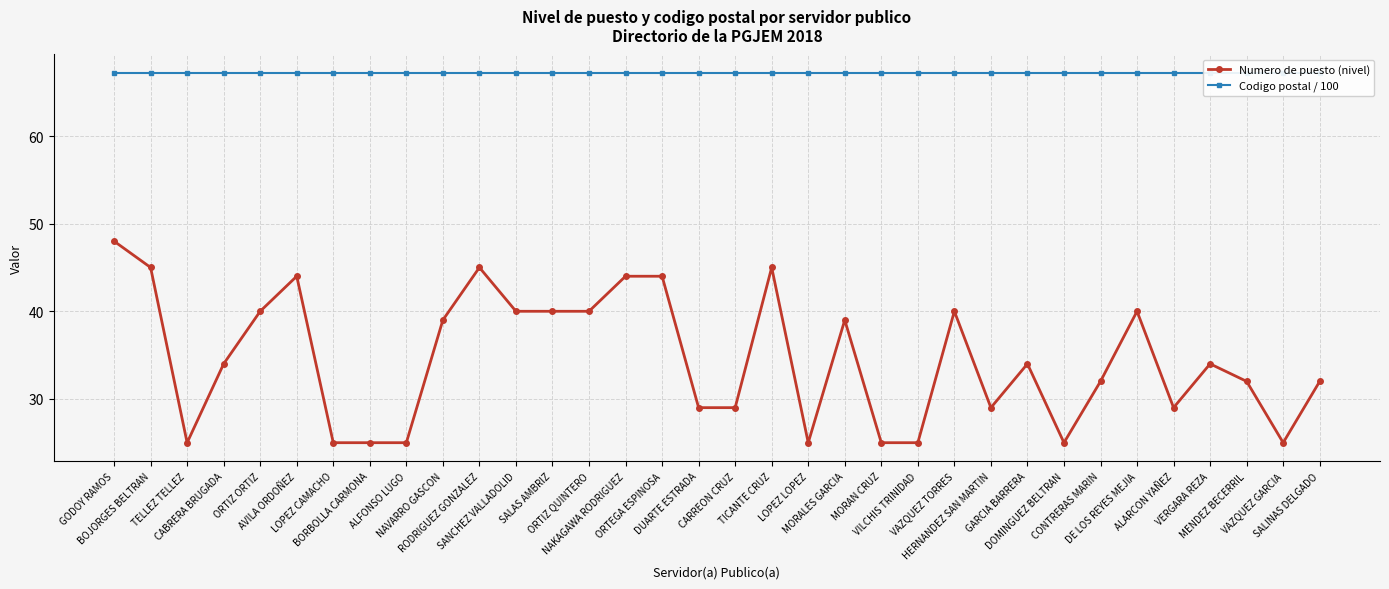

Rank the series by their average value, from highest to lowest.

Codigo postal / 100, Numero de puesto (nivel)